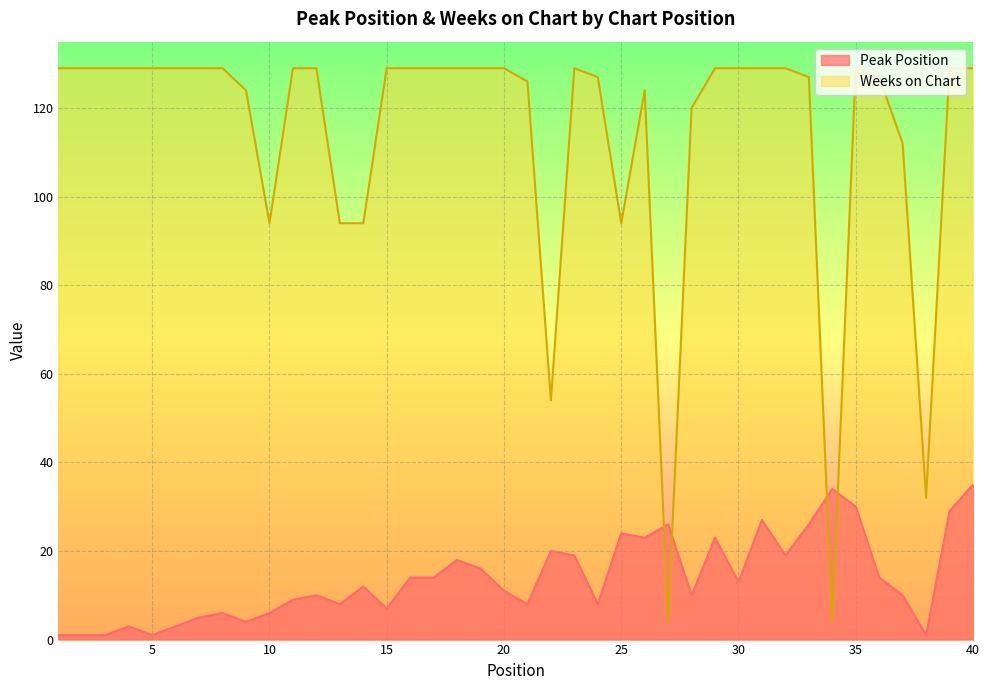

Rank the series by their average value, from highest to lowest.

Weeks on Chart, Peak Position